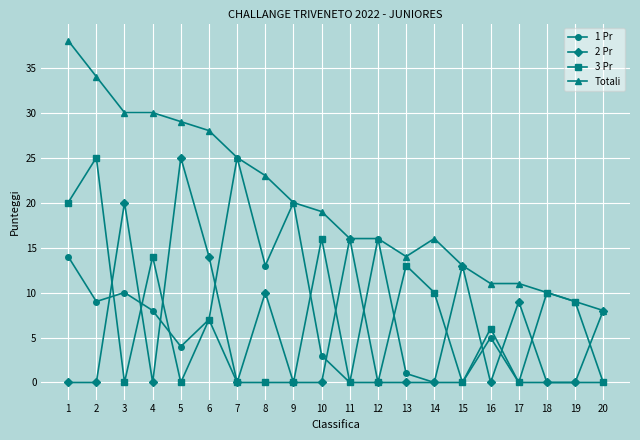

Reading left to right, transcribe all the data shown in this chart.

1 Pr: 1=14	2=9	3=10	4=8	5=4	6=7	7=25	8=13	9=20	10=3	11=0	12=16	13=1	14=0	15=0	16=5	17=0	18=0	19=0	20=0
2 Pr: 1=0	2=0	3=20	4=0	5=25	6=14	7=0	8=10	9=0	10=0	11=16	12=0	13=0	14=0	15=13	16=0	17=9	18=0	19=0	20=8
3 Pr: 1=20	2=25	3=0	4=14	5=0	6=7	7=0	8=0	9=0	10=16	11=0	12=0	13=13	14=10	15=0	16=6	17=0	18=10	19=9	20=0
Totali: 1=38	2=34	3=30	4=30	5=29	6=28	7=25	8=23	9=20	10=19	11=16	12=16	13=14	14=16	15=13	16=11	17=11	18=10	19=9	20=8